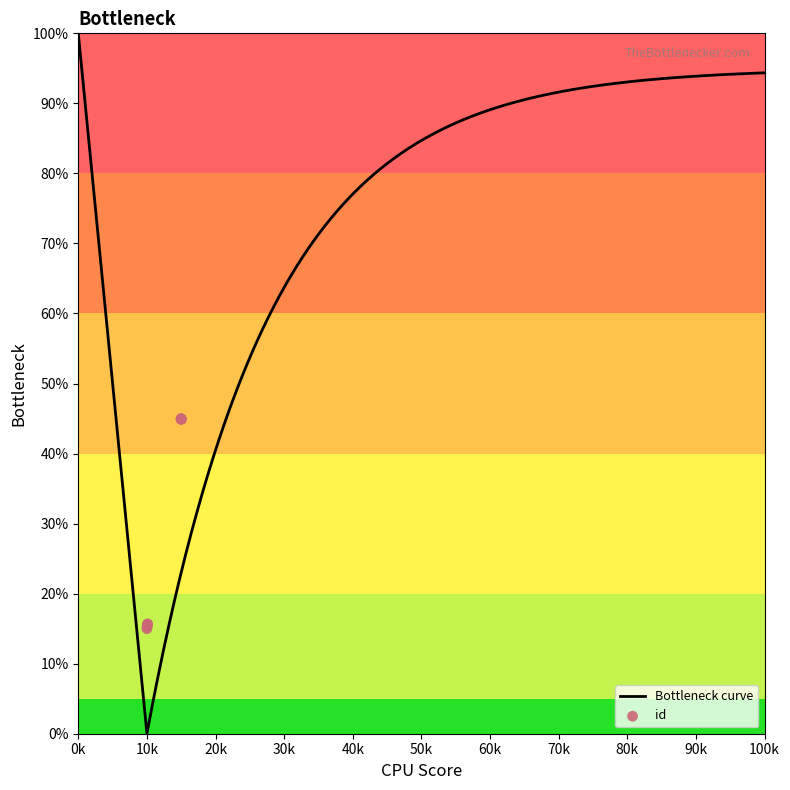

Between 7400 and 4709, which is larger?

7400